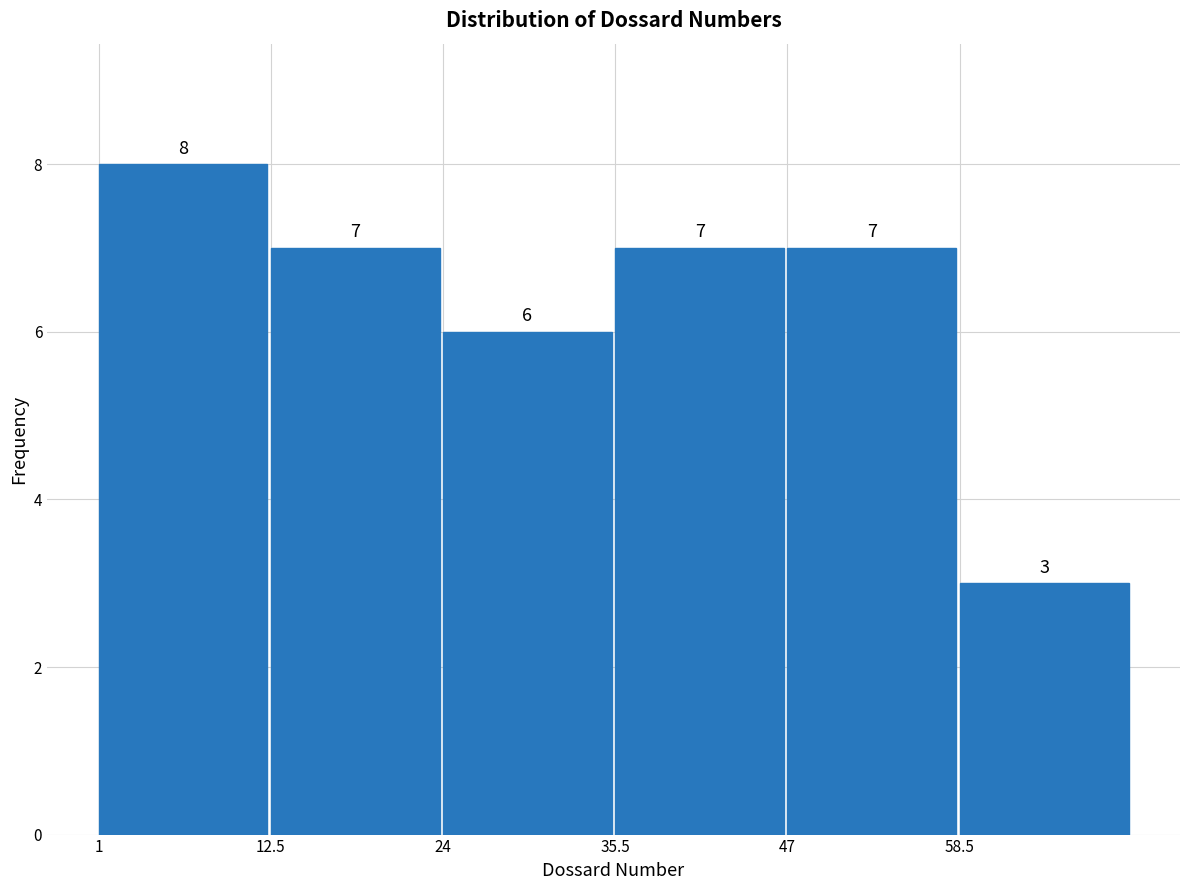

Reading left to right, transcribe this chart: for each bar, give the range it covers on the x-axis and its height. The bar edges are not printed on the chart, so give them approximately, as read against the axis.

1.0 to 12.5: 8
12.5 to 24.0: 7
24.0 to 35.5: 6
35.5 to 47.0: 7
47.0 to 58.5: 7
58.5 to 70.0: 3